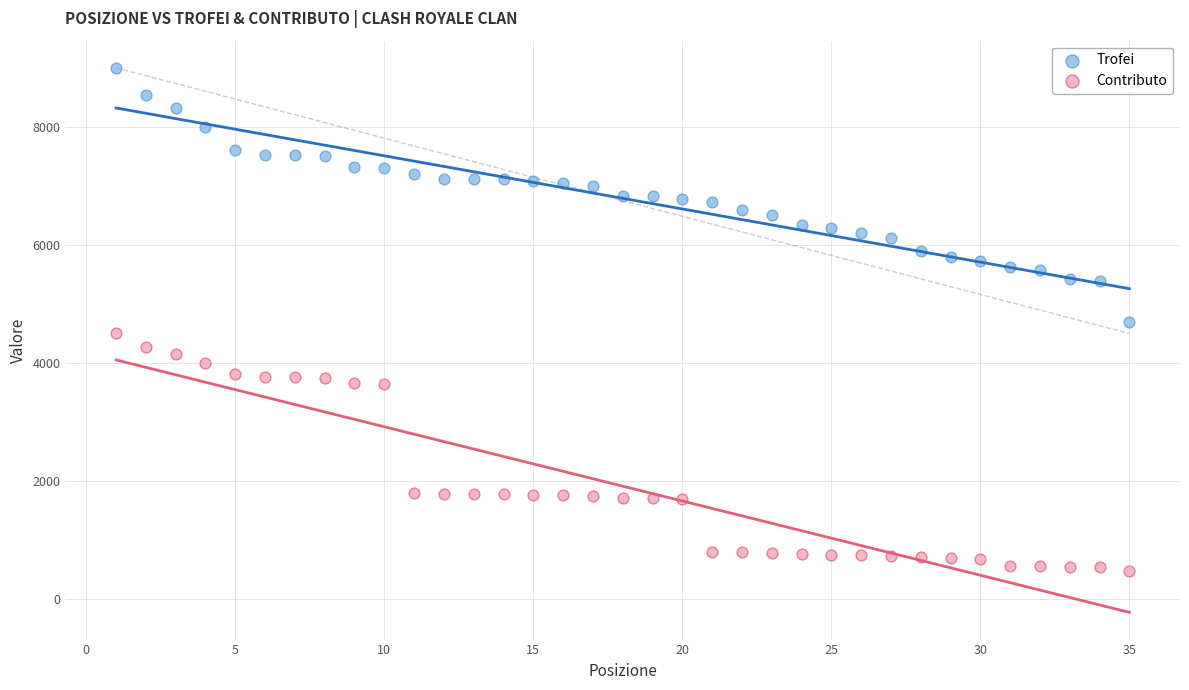

Which series has the widest spread of Y values?

Trofei